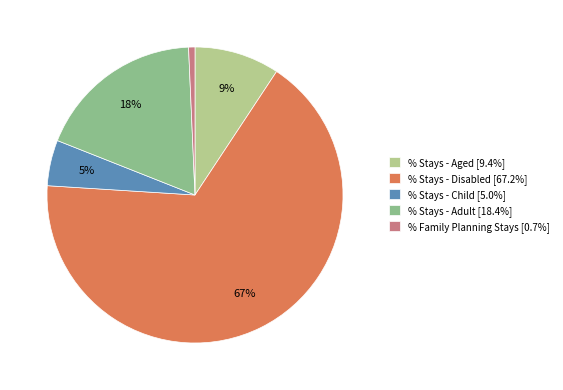

To the nearest percent, what is the average slice percentage?

20%